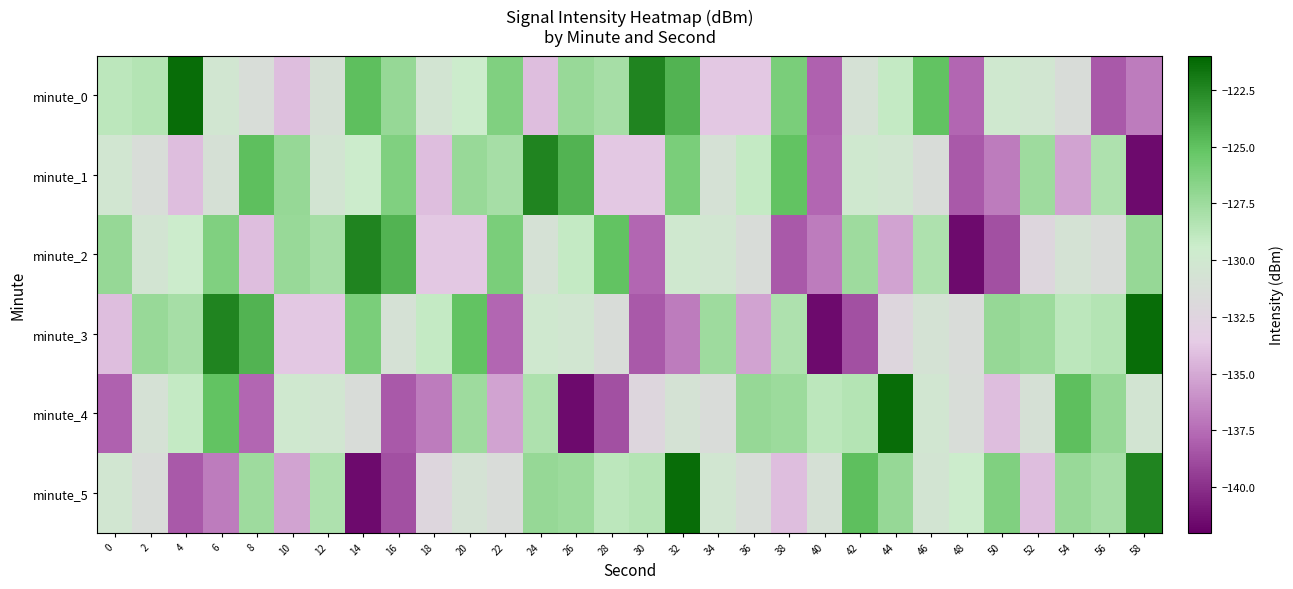

Reading right to left, extract all data points from this chart.

minute_0: 58=-136.9	56=-138.3	54=-131.5	52=-130.3	50=-129.9	48=-137.8	46=-125.1	44=-129.1	42=-130.9	40=-138.0	38=-126.1	36=-133.7	34=-133.7	32=-124.4	30=-122.3	28=-127.8	26=-127.3	24=-134.2	22=-126.3	20=-129.5	18=-130.4	16=-127.2	14=-124.9	12=-131.0	10=-134.2	8=-131.4	6=-130.3	4=-121.4	2=-128.4	0=-128.7
minute_1: 58=-141.6	56=-128.2	54=-135.2	52=-127.6	50=-136.9	48=-138.3	46=-131.5	44=-130.3	42=-129.9	40=-137.8	38=-125.1	36=-129.1	34=-130.9	32=-126.1	30=-133.7	28=-133.7	26=-124.4	24=-122.3	22=-127.8	20=-127.3	18=-134.2	16=-126.3	14=-129.5	12=-130.4	10=-127.2	8=-124.9	6=-131.0	4=-134.2	2=-131.4	0=-130.3
minute_2: 58=-127.2	56=-131.6	54=-130.7	52=-132.3	50=-138.7	48=-141.6	46=-128.2	44=-135.2	42=-127.6	40=-136.9	38=-138.3	36=-131.5	34=-130.3	32=-129.9	30=-137.8	28=-125.1	26=-129.1	24=-130.9	22=-126.1	20=-133.7	18=-133.7	16=-124.4	14=-122.3	12=-127.8	10=-127.3	8=-134.2	6=-126.3	4=-129.5	2=-130.4	0=-127.2
minute_3: 58=-121.4	56=-128.4	54=-128.7	52=-127.4	50=-127.2	48=-131.6	46=-130.7	44=-132.3	42=-138.7	40=-141.6	38=-128.2	36=-135.2	34=-127.6	32=-136.9	30=-138.3	28=-131.5	26=-130.3	24=-129.9	22=-137.8	20=-125.1	18=-129.1	16=-130.9	14=-126.1	12=-133.7	10=-133.7	8=-124.4	6=-122.3	4=-127.8	2=-127.3	0=-134.2
minute_4: 58=-130.4	56=-127.2	54=-124.9	52=-131.0	50=-134.2	48=-131.4	46=-130.3	44=-121.4	42=-128.4	40=-128.7	38=-127.4	36=-127.2	34=-131.6	32=-130.7	30=-132.3	28=-138.7	26=-141.6	24=-128.2	22=-135.2	20=-127.6	18=-136.9	16=-138.3	14=-131.5	12=-130.3	10=-129.9	8=-137.8	6=-125.1	4=-129.1	2=-130.9	0=-138.0
minute_5: 58=-122.3	56=-127.8	54=-127.3	52=-134.2	50=-126.3	48=-129.5	46=-130.4	44=-127.2	42=-124.9	40=-131.0	38=-134.2	36=-131.4	34=-130.3	32=-121.4	30=-128.4	28=-128.7	26=-127.4	24=-127.2	22=-131.6	20=-130.7	18=-132.3	16=-138.7	14=-141.6	12=-128.2	10=-135.2	8=-127.6	6=-136.9	4=-138.3	2=-131.5	0=-130.3